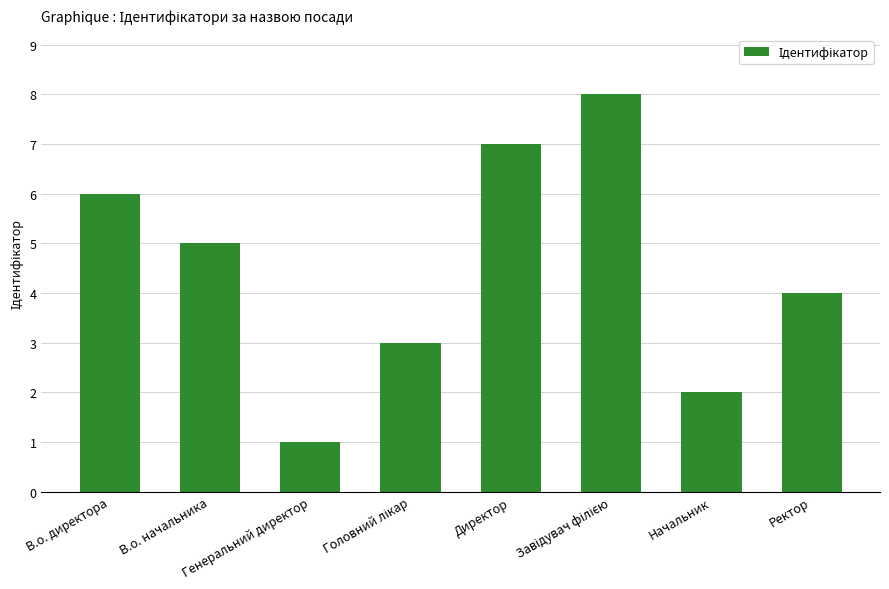

What is the maximum value shown in the chart?

8